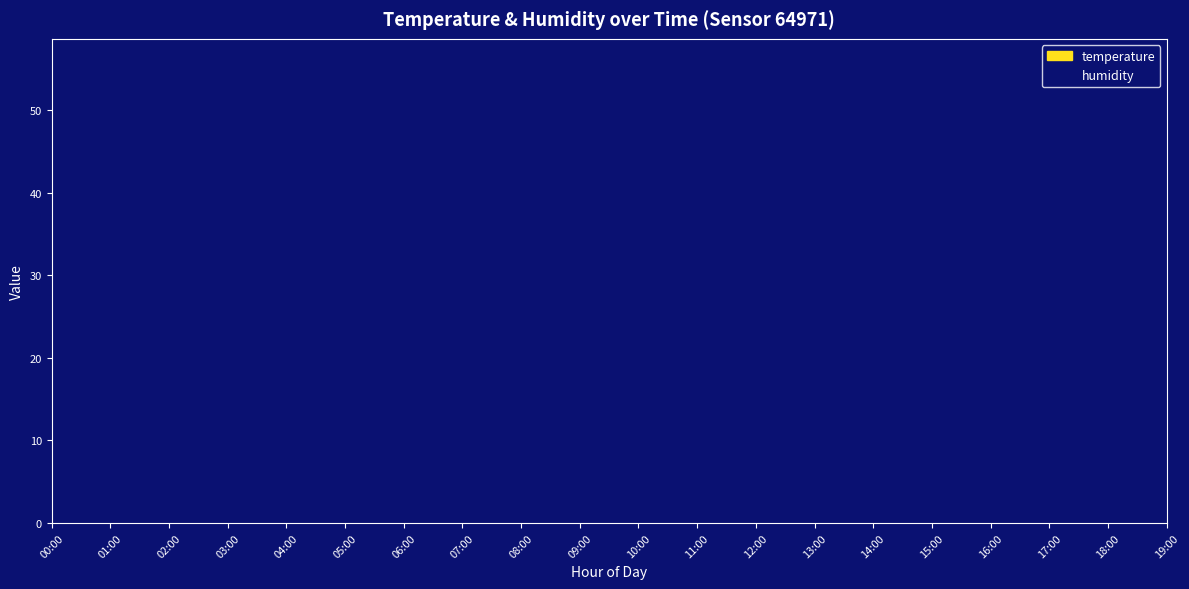

How many interior local peaks does the temperature series have?

2